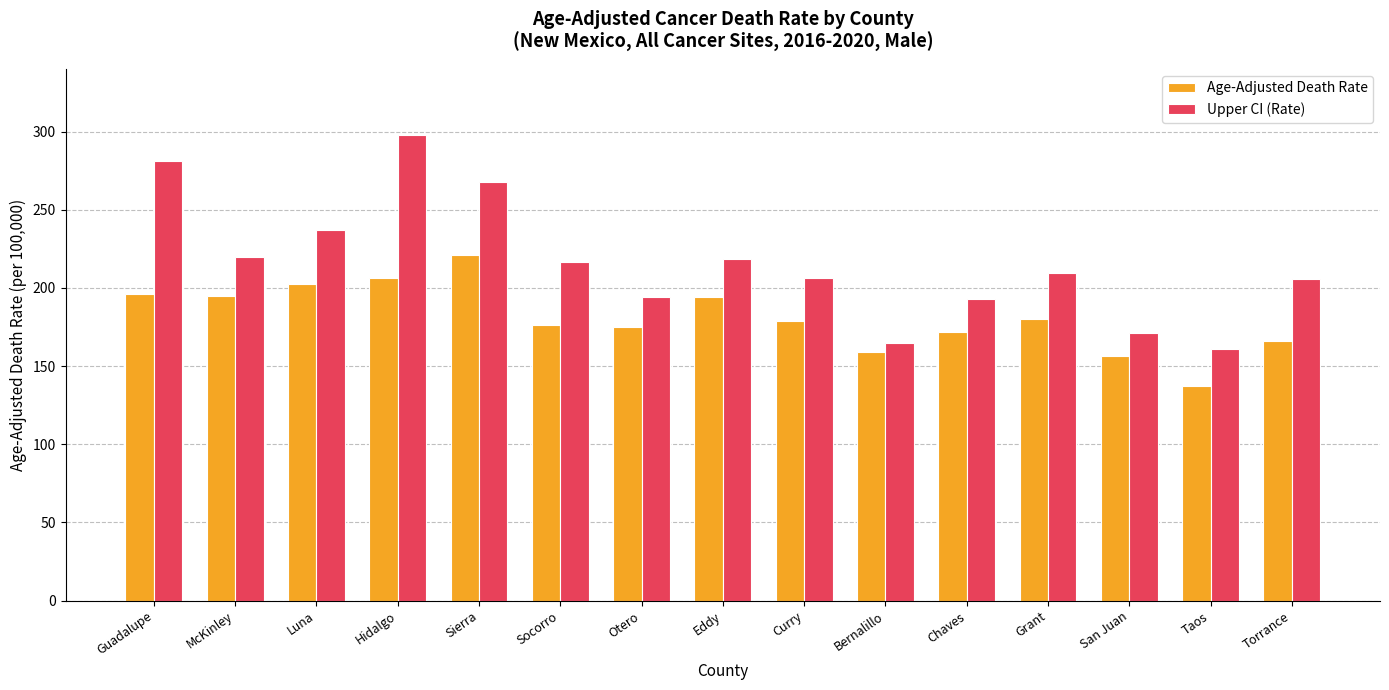

Rank the series at Otero from highest to lowest value.

Upper CI (Rate), Age-Adjusted Death Rate